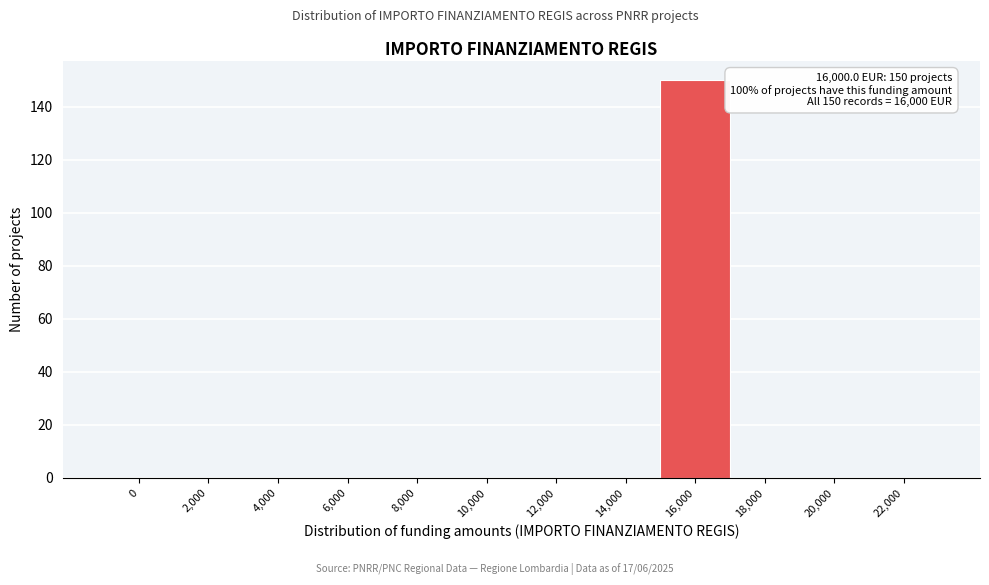

Reading left to right, list all the values displayed in this chart.

0=0	2,000=0	4,000=0	6,000=0	8,000=0	10,000=0	12,000=0	14,000=0	16,000=150	18,000=0	20,000=0	22,000=0